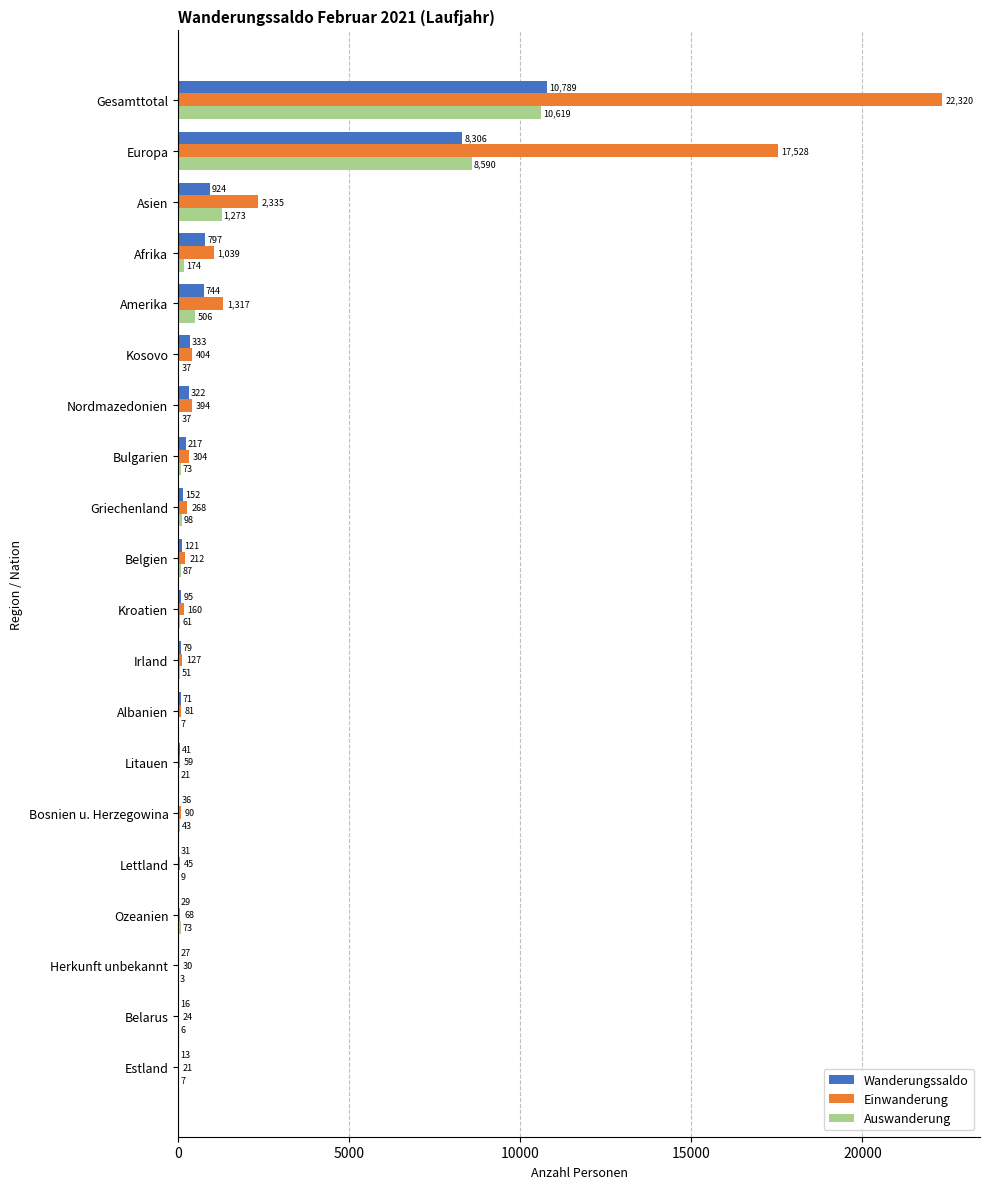

What is the maximum value shown in the chart?

22320